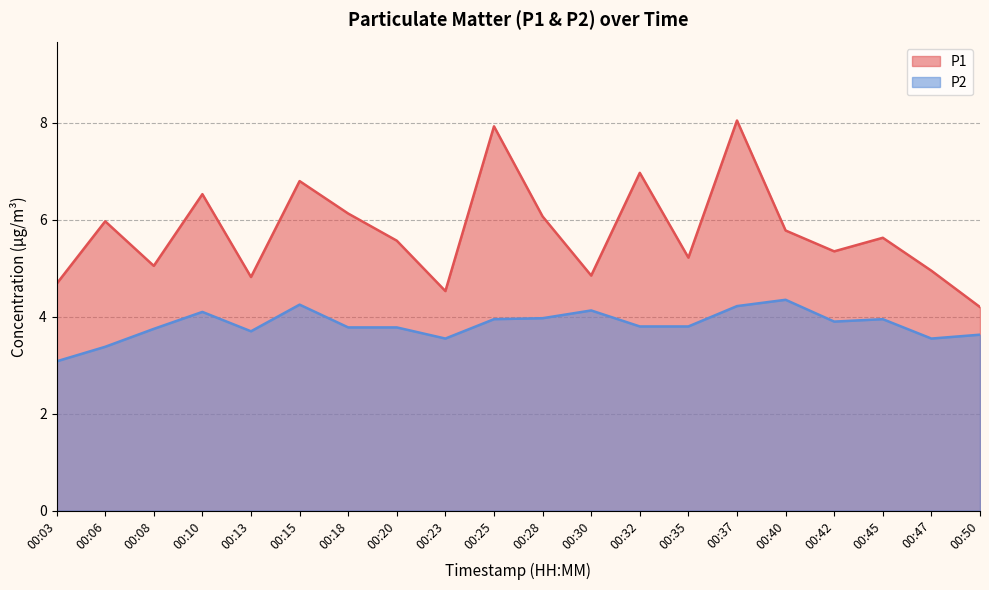

Which category has the highest value in the P2 series?

00:40